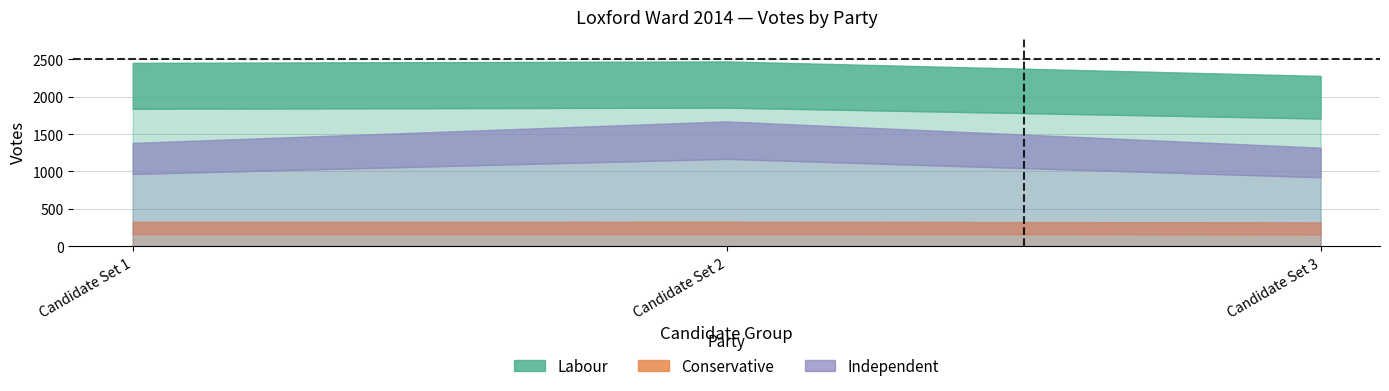

What is the difference between the second highest and minimum values in the Independent series?

64